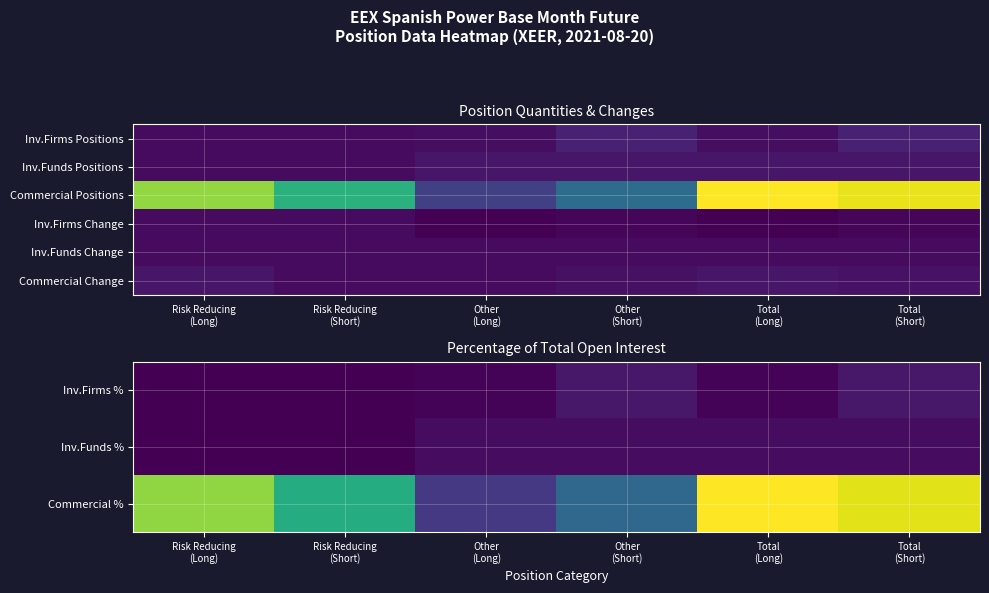

Is it true that Inv.Funds % equals 1.0 at Total (Long)?

False